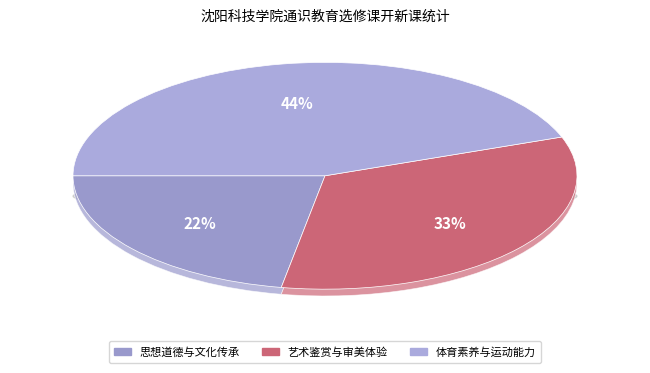

Do 体育素养与运动能力 and 思想道德与文化传承 together represent more than half of the pie?

Yes